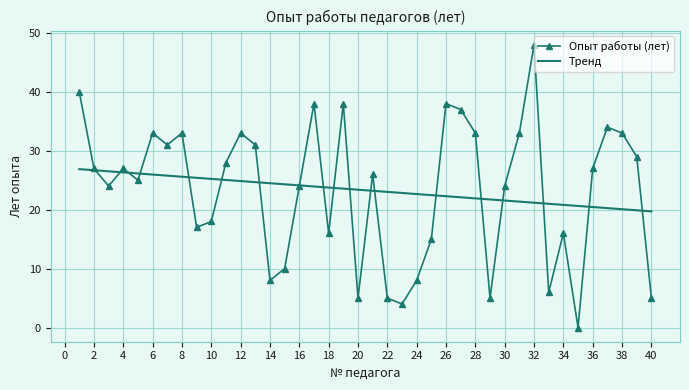

List the labels in order of value, largest first.

32, 1, 17, 19, 26, 27, 37, 6, 8, 12, 28, 31, 38, 7, 13, 39, 11, 2, 4, 36, 21, 5, 3, 16, 30, 10, 9, 18, 34, 25, 15, 14, 24, 33, 20, 22, 29, 40, 23, 35